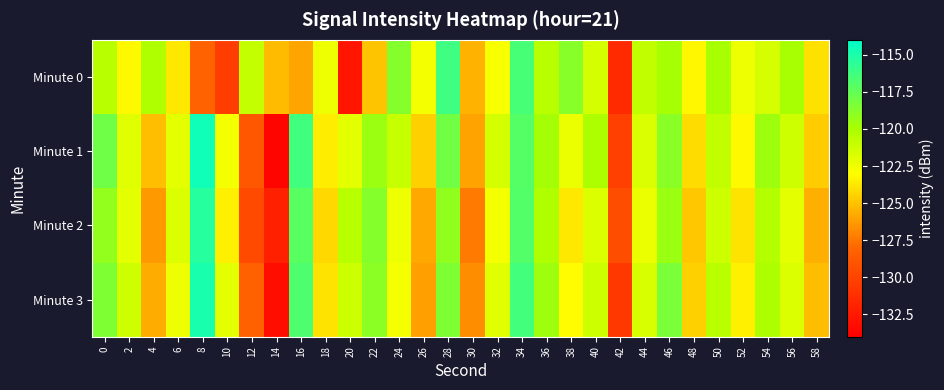

Rank the series by their average value, from highest to lowest.

Minute 1, Minute 3, Minute 2, Minute 0